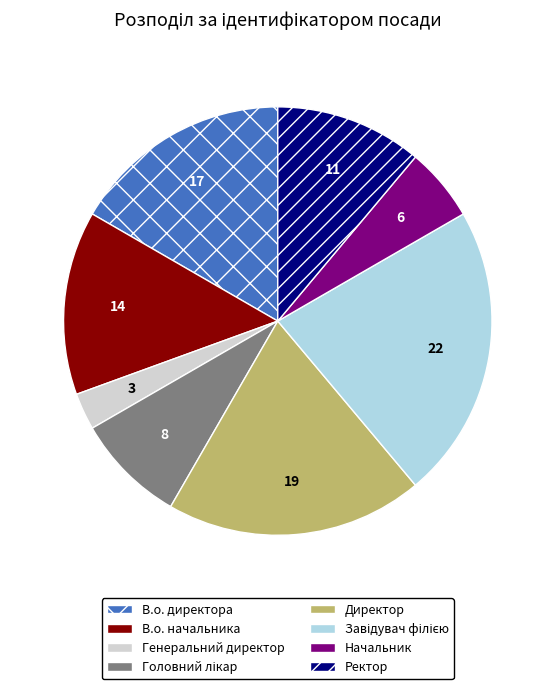

Combined, do В.о. начальника and Ректор account for over 50%?

No